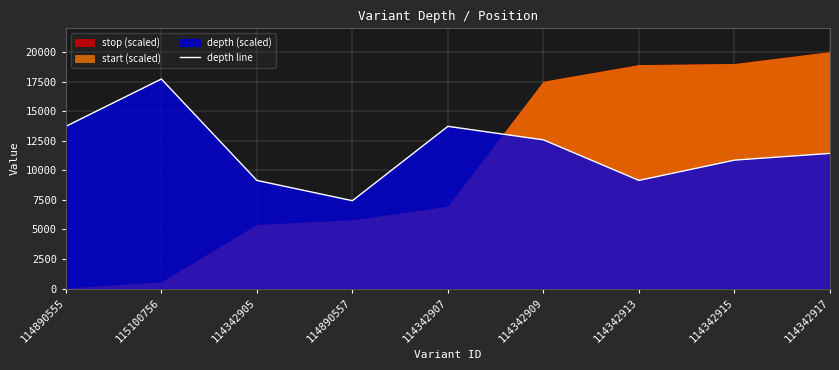

Read the value at 114342917.

11428.6